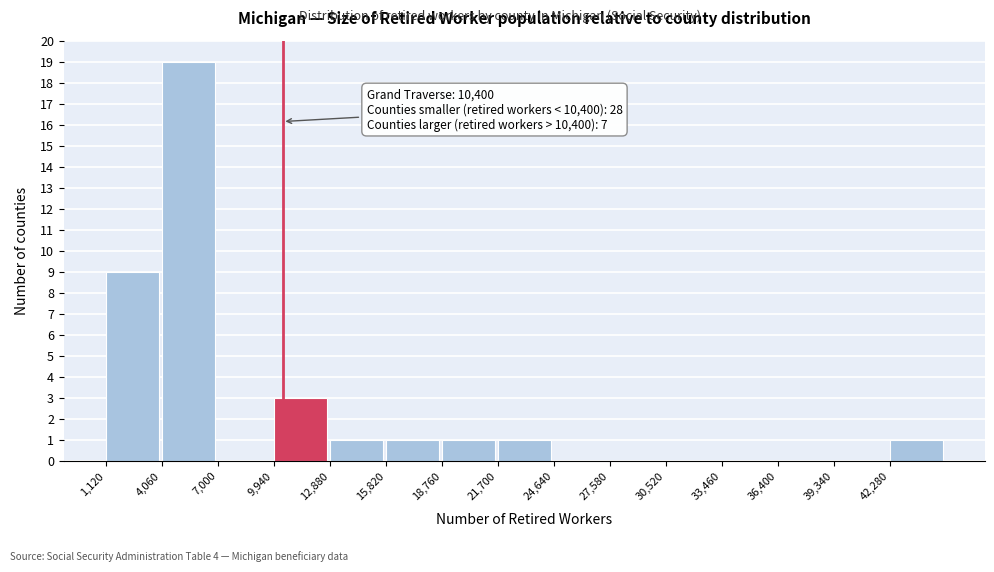

Which range on the x-axis has the tallest bar?

4000 to 7000